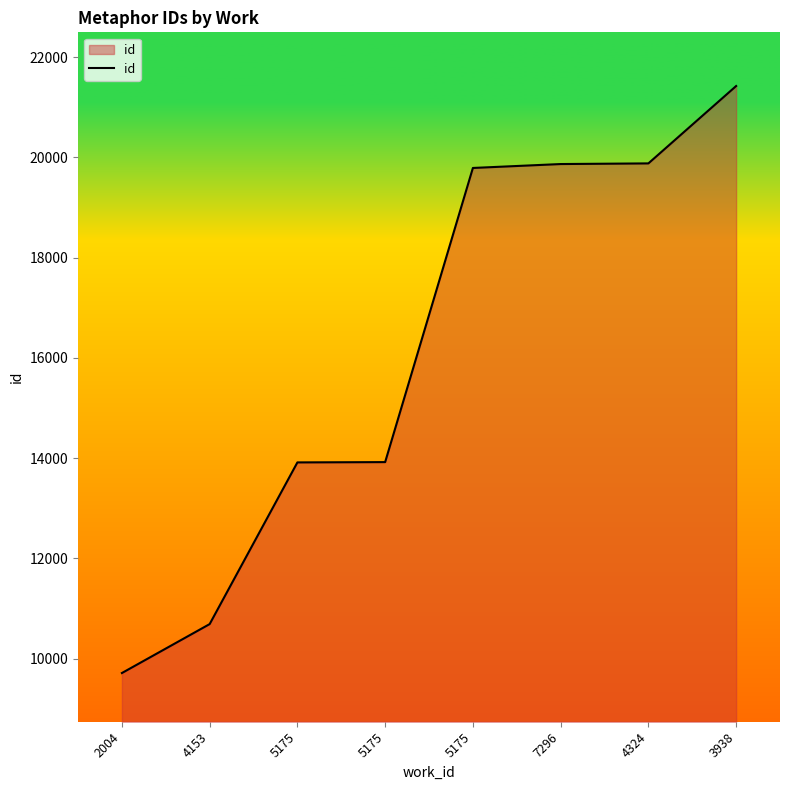

Which label corresponds to the largest value in the chart?

3938